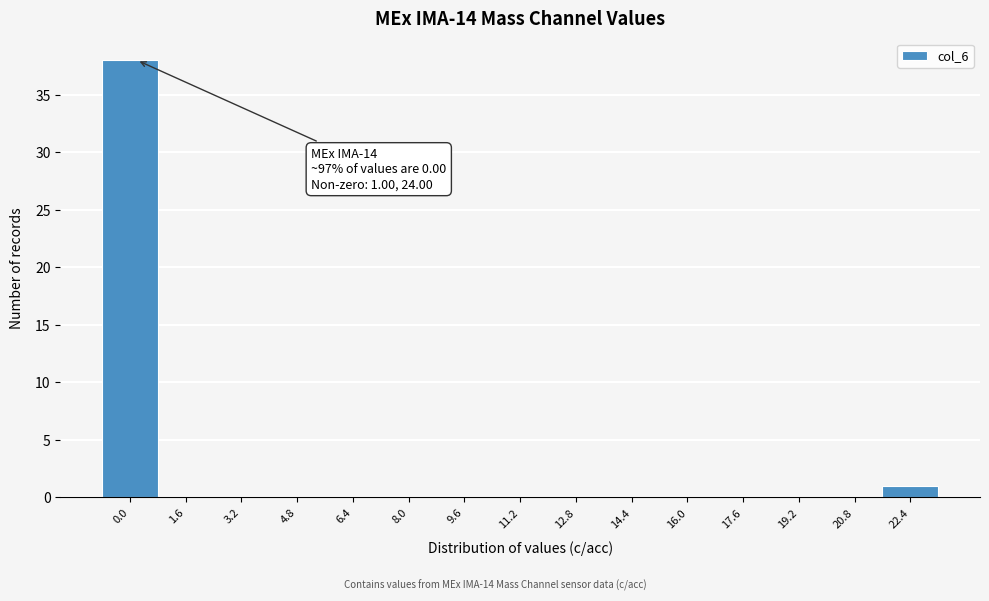

Reading right to left, list all the values displayed in this chart.

22.4=1	20.8=0	19.2=0	17.6=0	16.0=0	14.4=0	12.8=0	11.2=0	9.6=0	8.0=0	6.4=0	4.8=0	3.2=0	1.6=0	0.0=38